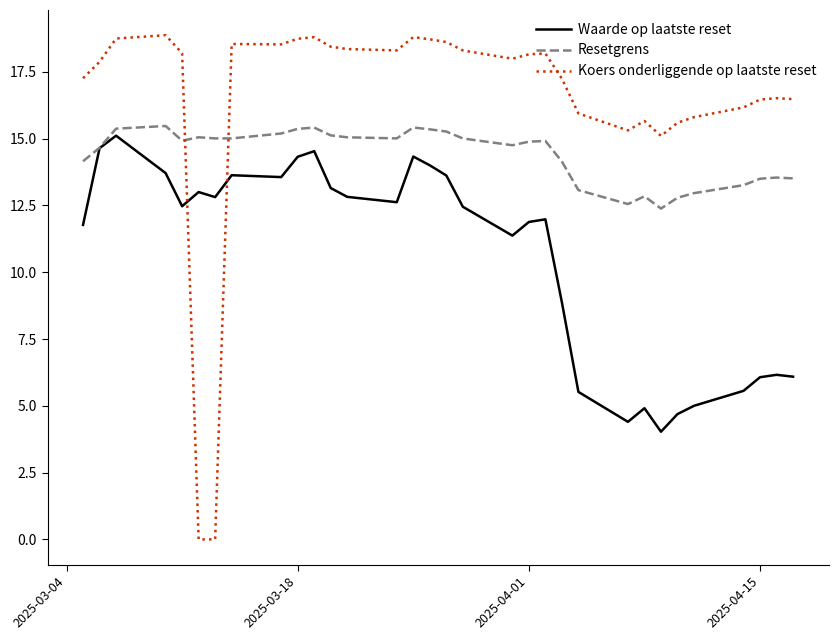

What are all the series names shown in the legend?

Waarde op laatste reset, Resetgrens, Koers onderliggende op laatste reset